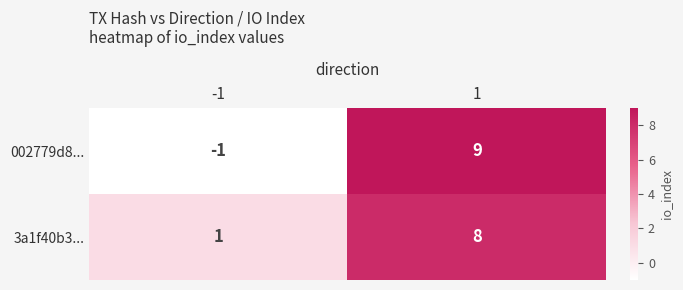

What is the maximum value shown in the chart?

9